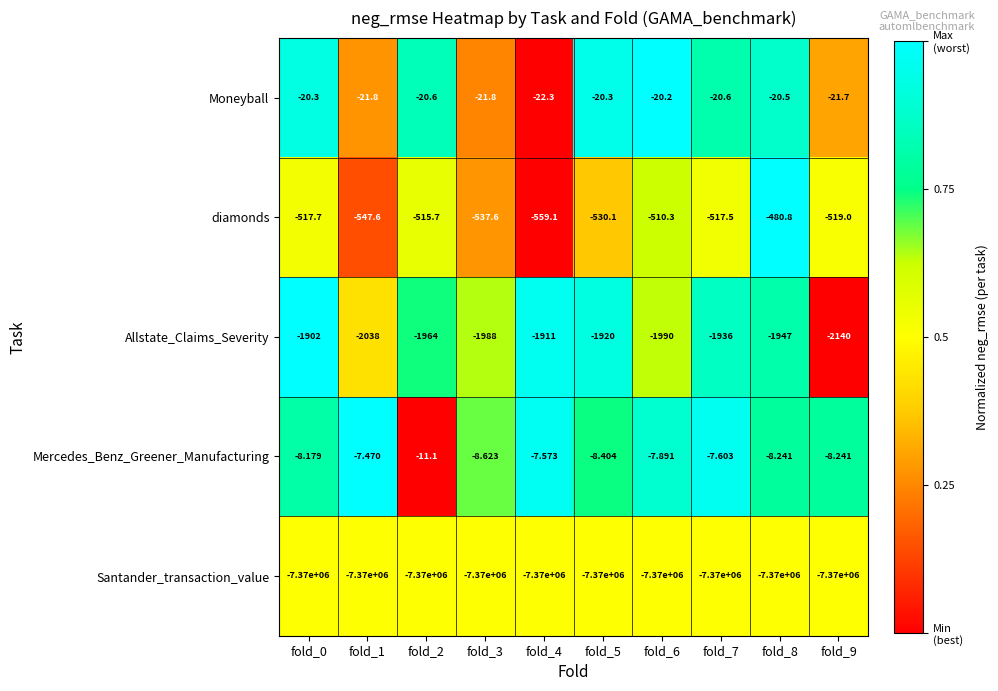

List the series in order of their peak value, highest first.

Mercedes_Benz_Greener_Manufacturing, Moneyball, diamonds, Allstate_Claims_Severity, Santander_transaction_value